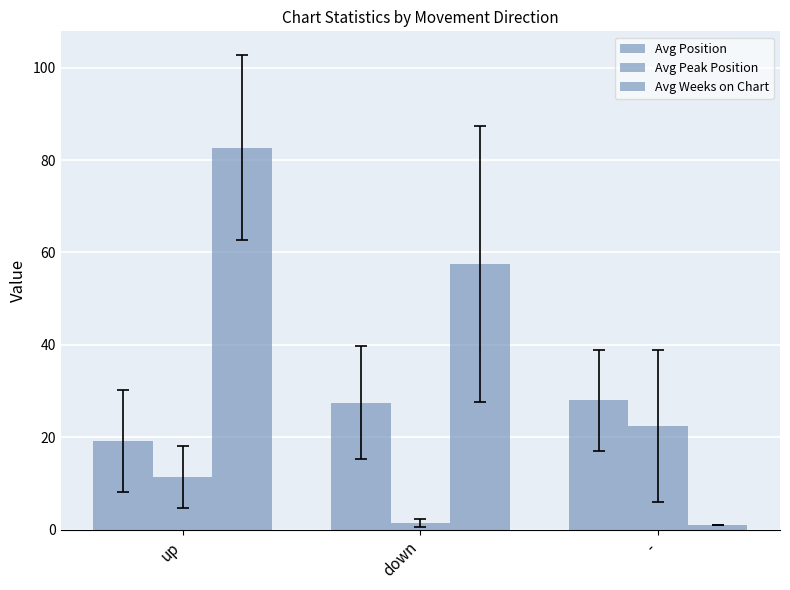

How many bars are there in each group?

3